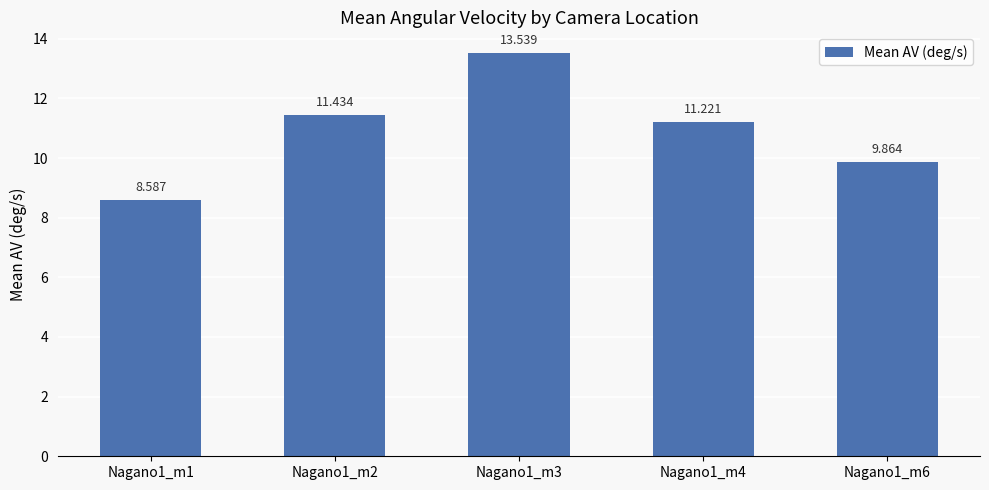

Is it true that the value at Nagano1_m2 is 11.4?

True